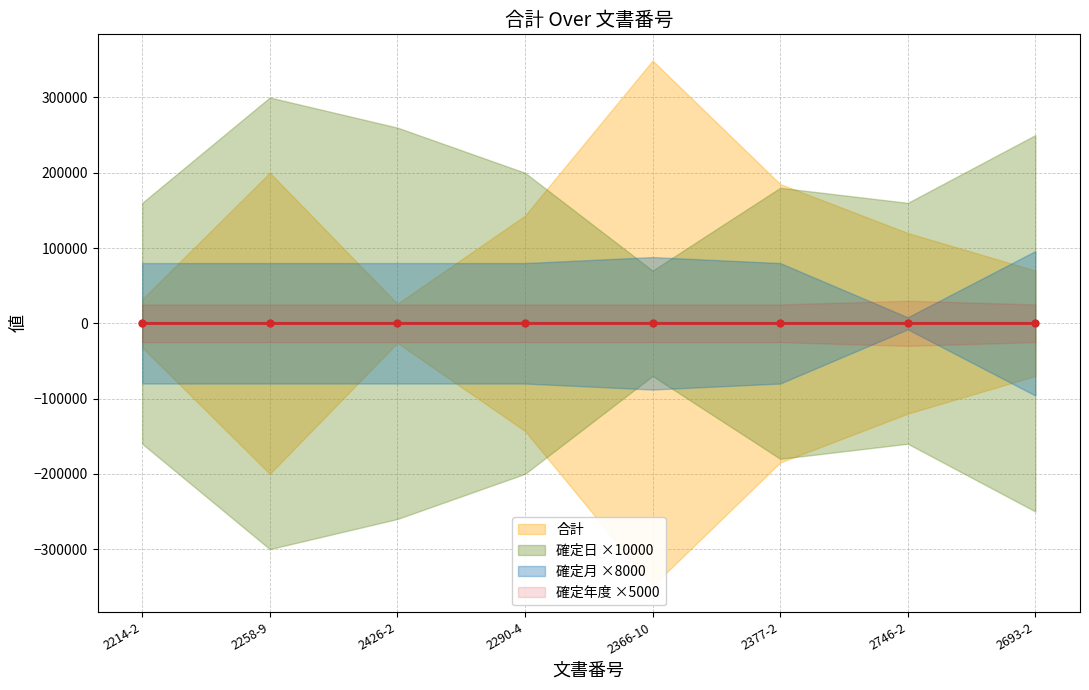

What is the spread (max minus min) of values at 2290-4?

142995